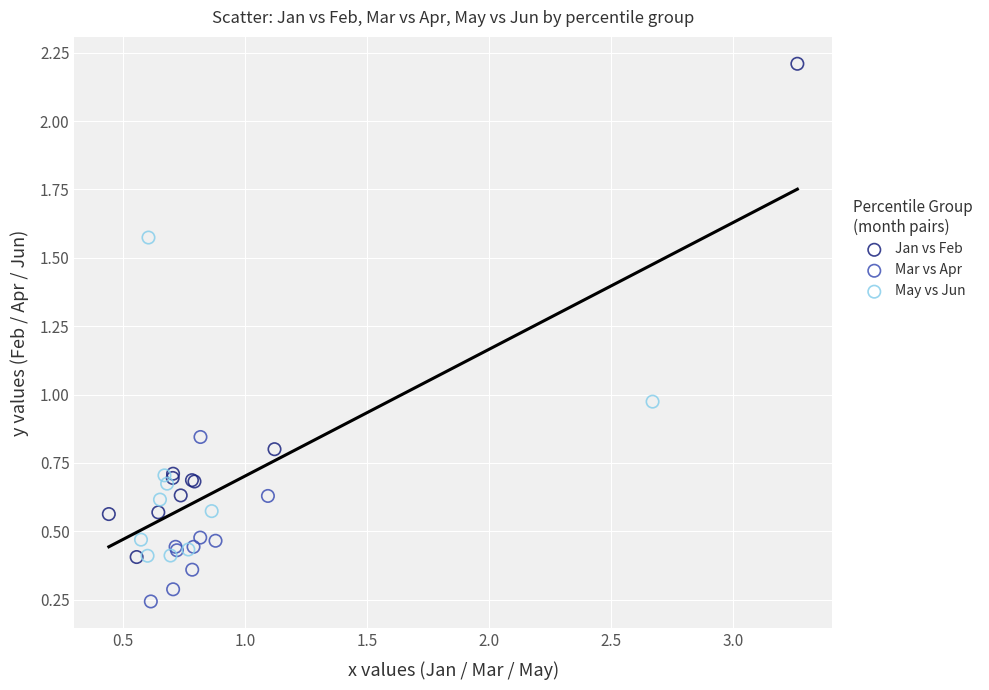

Which series reaches the maximum Y coordinate?

Jan vs Feb